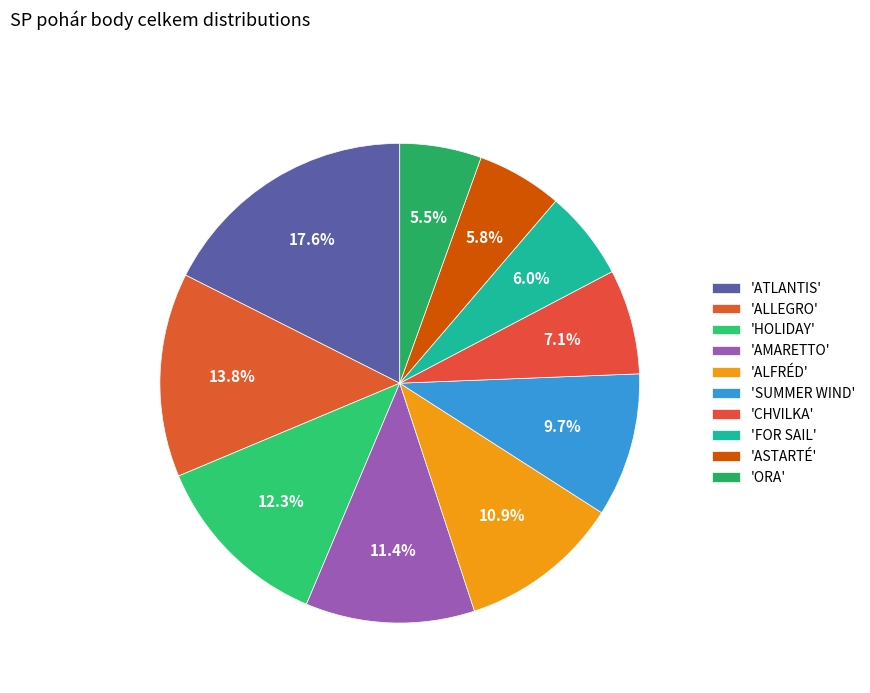

How many slices are in this pie chart?

10